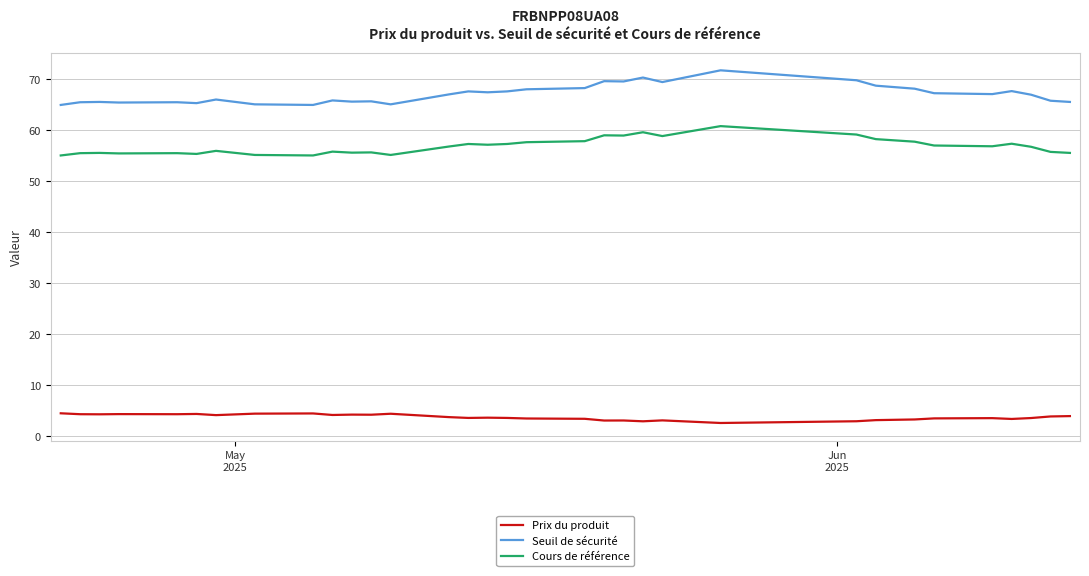

What is the maximum value for Seuil de sécurité?

71.7